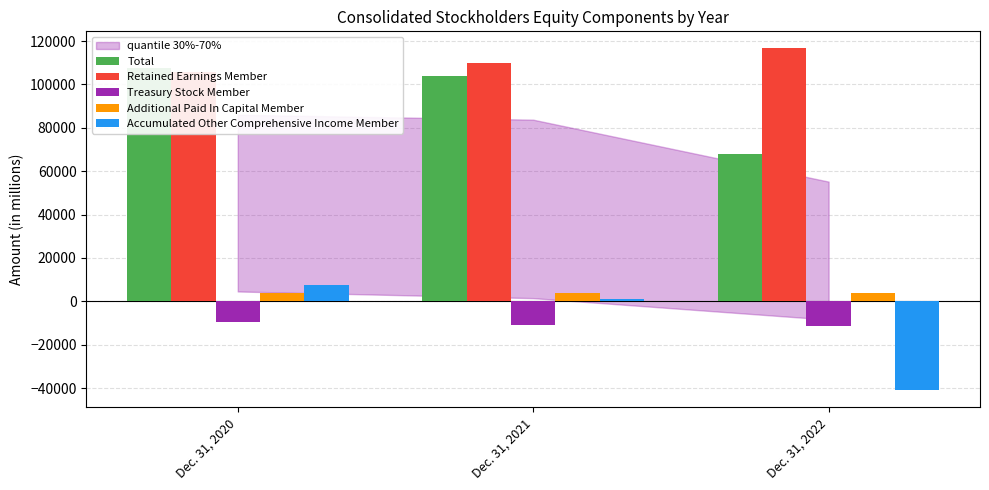

Reading left to right, what are all the values shown in this chart?

Total: Dec. 31, 2020=107690	Dec. 31, 2021=103726	Dec. 31, 2022=68041
Retained Earnings Member: Dec. 31, 2020=105617	Dec. 31, 2021=109974	Dec. 31, 2022=116600
Treasury Stock Member: Dec. 31, 2020=-9354	Dec. 31, 2021=-10972	Dec. 31, 2022=-11475
Additional Paid In Capital Member: Dec. 31, 2020=3789	Dec. 31, 2021=3794	Dec. 31, 2022=3797
Accumulated Other Comprehensive Income Member: Dec. 31, 2020=7599	Dec. 31, 2021=891	Dec. 31, 2022=-40920